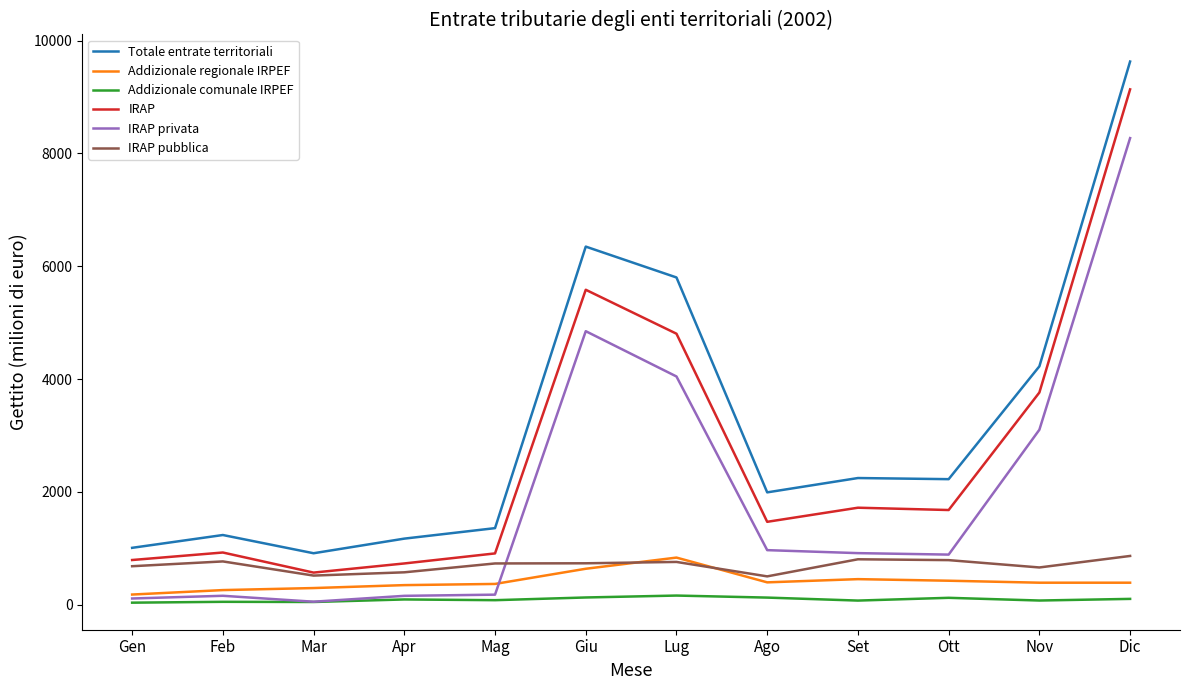

Is it true that IRAP equals 363 at Feb?

False